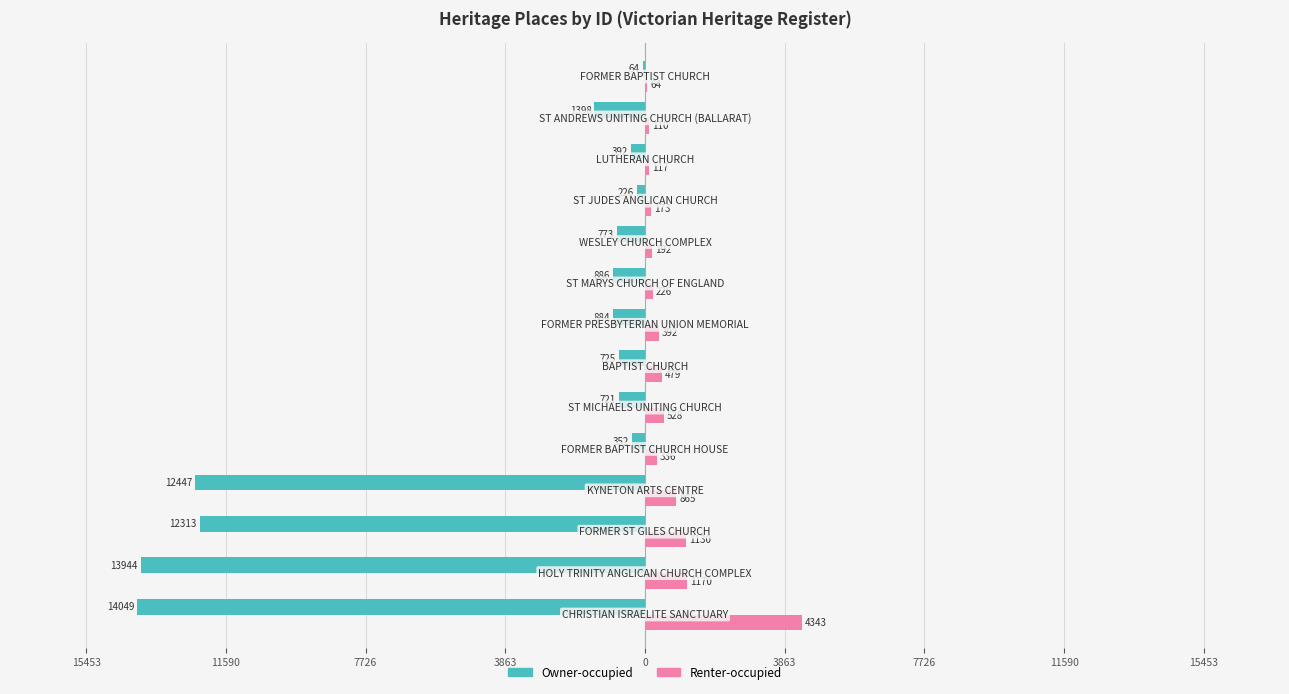

What are all the series names shown in the legend?

Owner-occupied, Renter-occupied